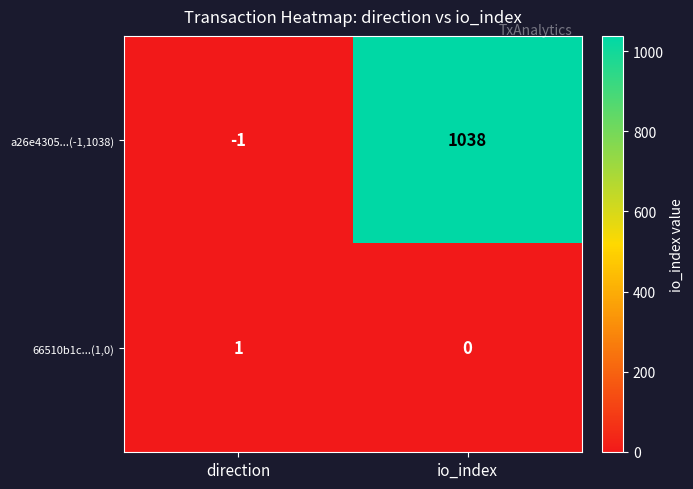

What is the minimum value shown in the chart?

-1